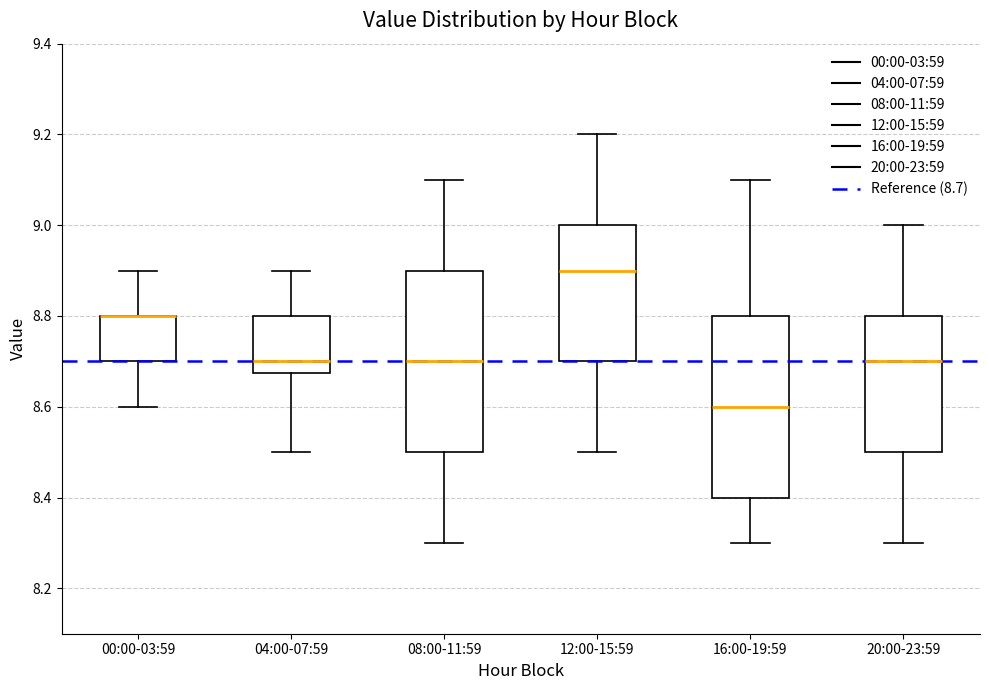

Where does the lower whisker of the box for 08:00-11:59 end on the y-axis? The values are not printed on the chart, so give them approximately, as read against the axis.

8.30